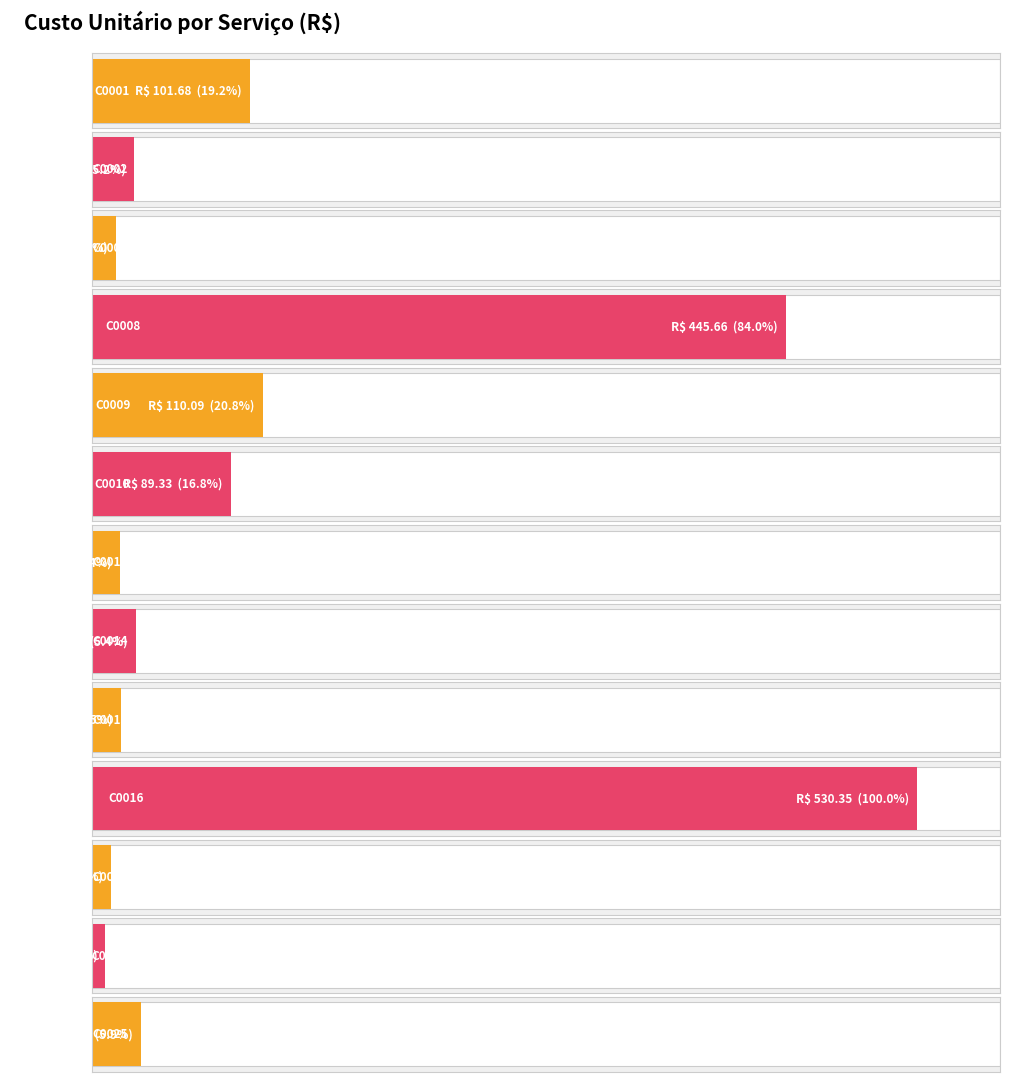

Are the bars horizontal?

Yes